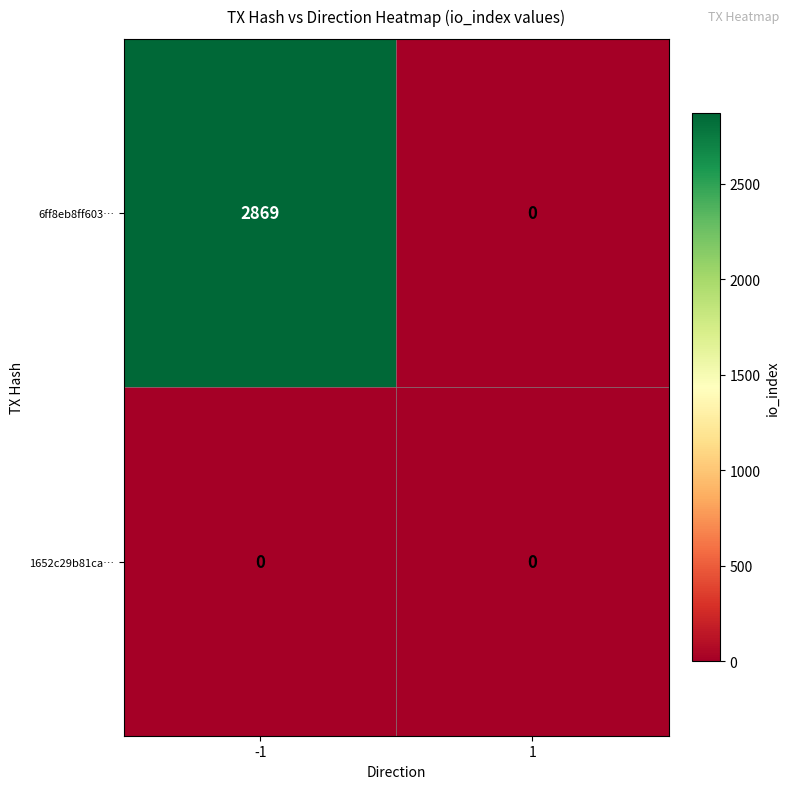

Reading right to left, extract all data points from this chart.

6ff8eb8ff603…: 0	2869
1652c29b81ca…: 0	0